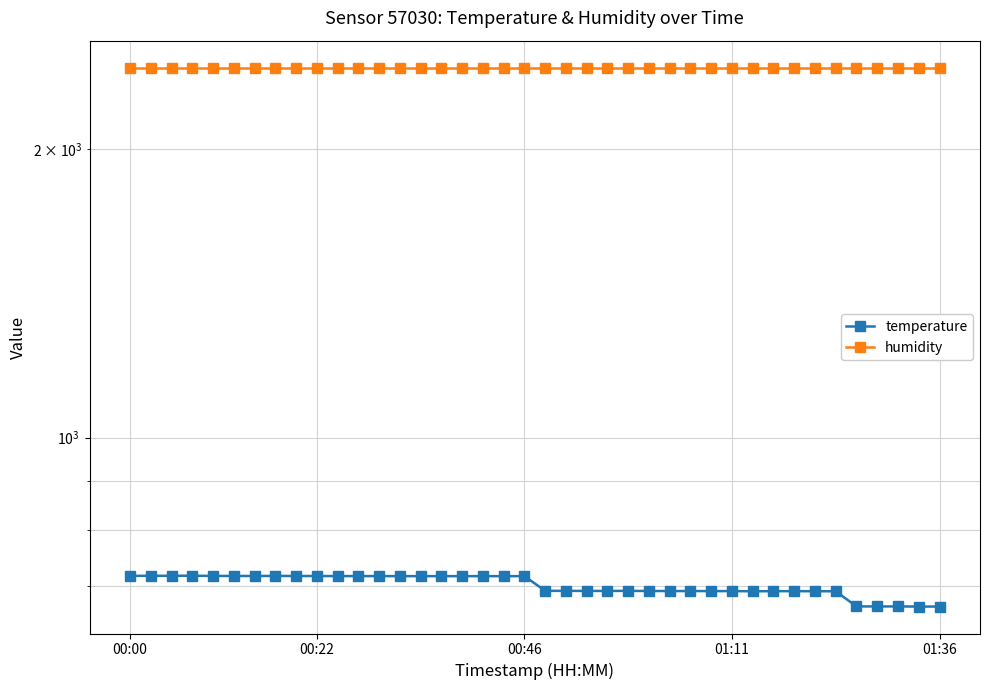

Rank the series by their average value, from lowest to highest.

temperature, humidity